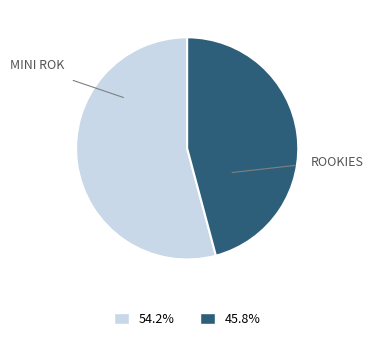

The ROOKIES slice represents 57% of the pie. True or false?

False